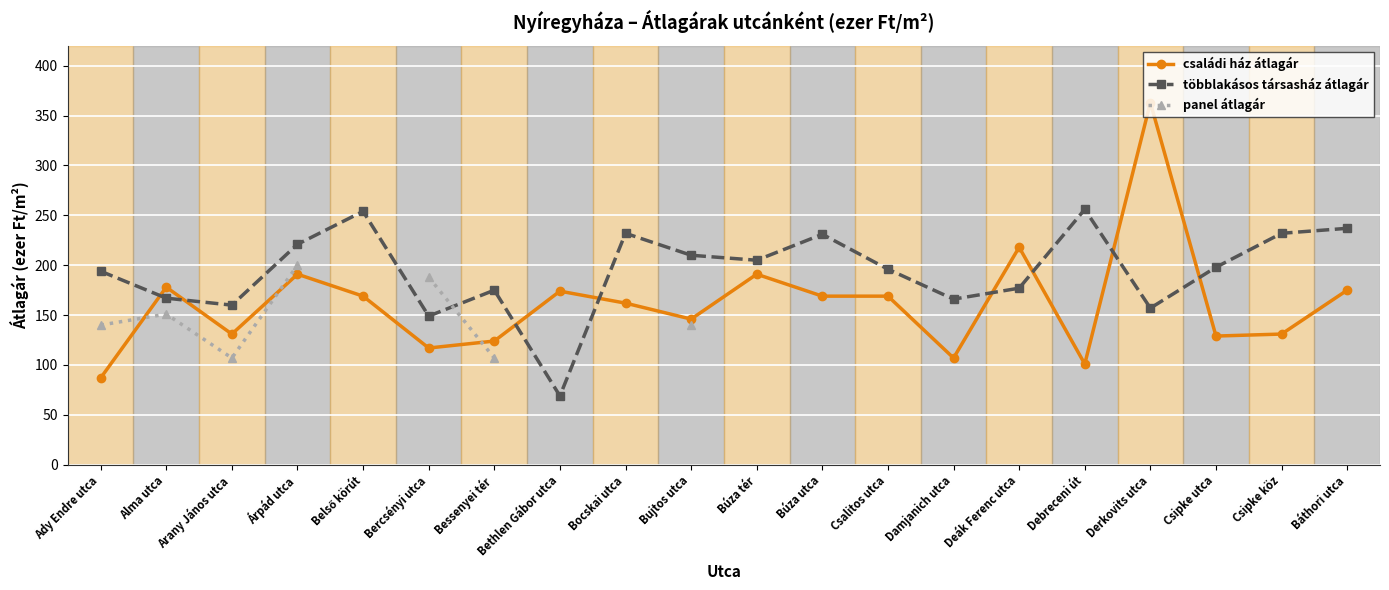

Which series ends up on top after the final intersection of családi ház átlagár and panel átlagár?

családi ház átlagár